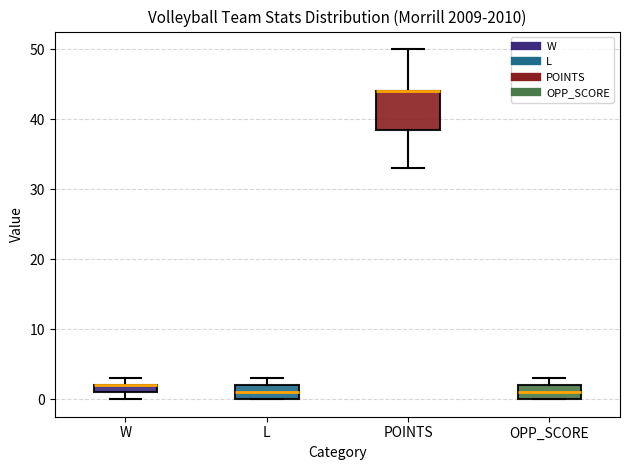

Where is the upper edge of the box for OPP_SCORE on the y-axis? The values are not printed on the chart, so give them approximately, as read against the axis.

2